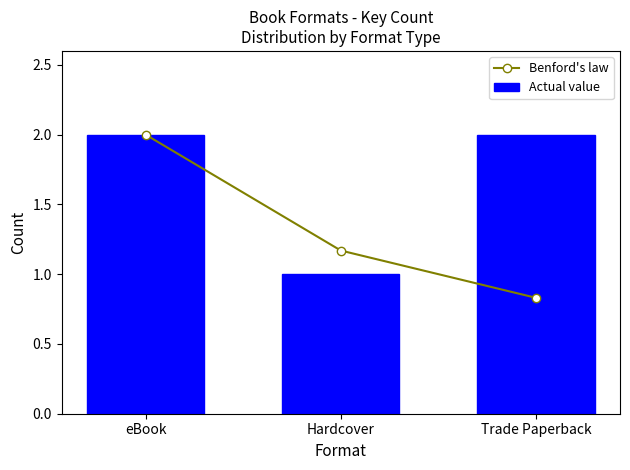

List the series in order of their peak value, lowest first.

Benford's law, Actual value